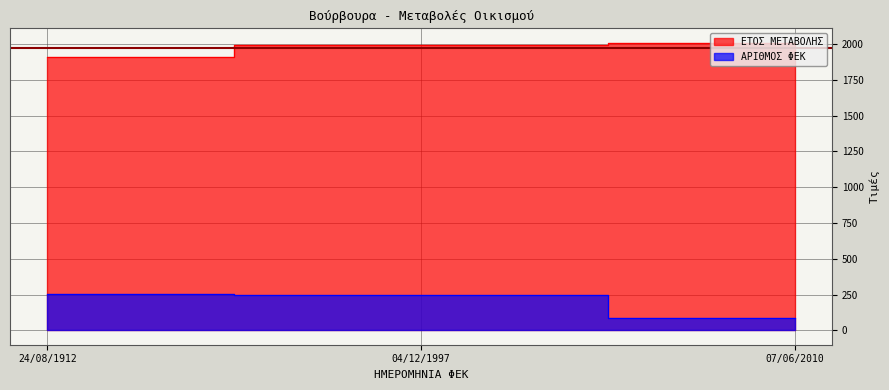

What is the value of the ΕΤΟΣ ΜΕΤΑΒΟΛΗΣ point at the 1st from the left?

1912